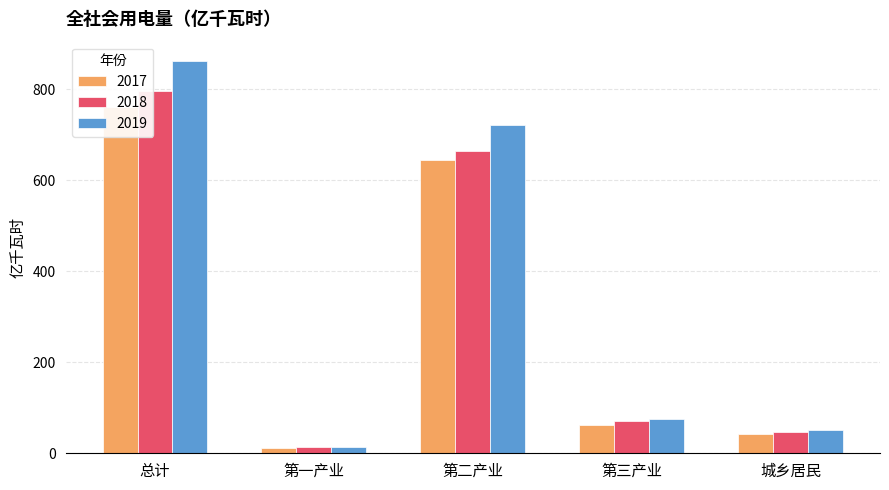

Rank the series by their maximum value, from highest to lowest.

2019, 2018, 2017